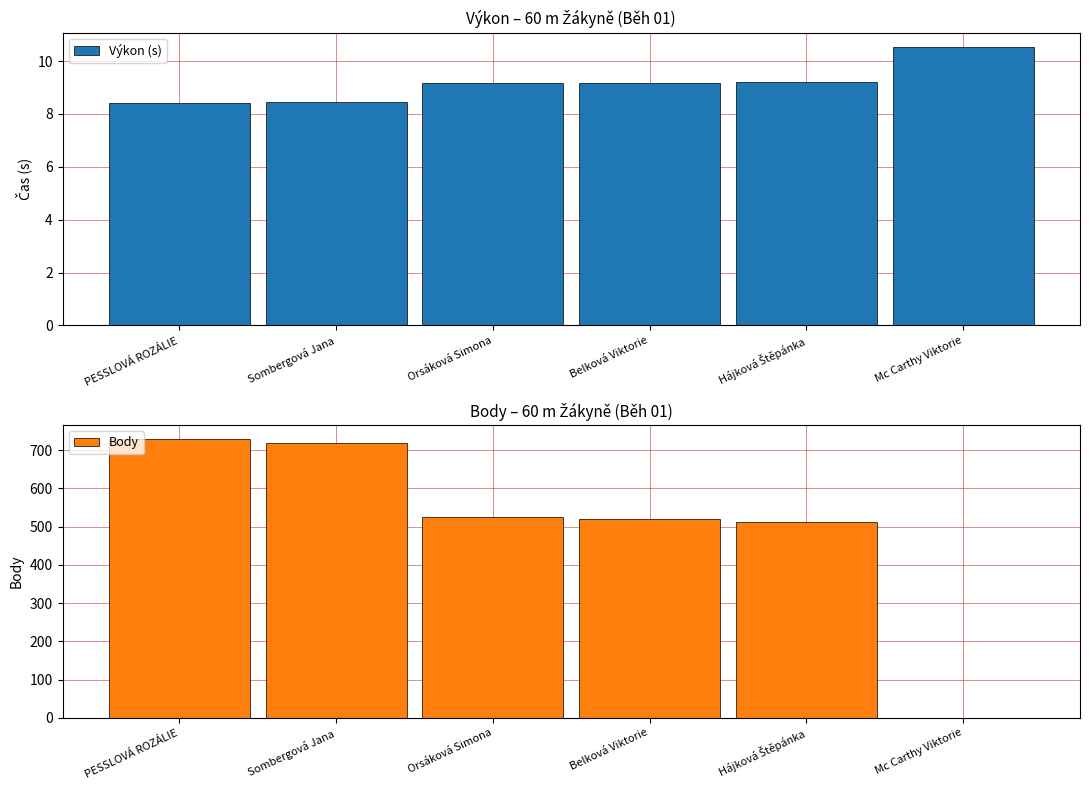

What is the difference between the maximum and second lowest values in the Body series?

218.0